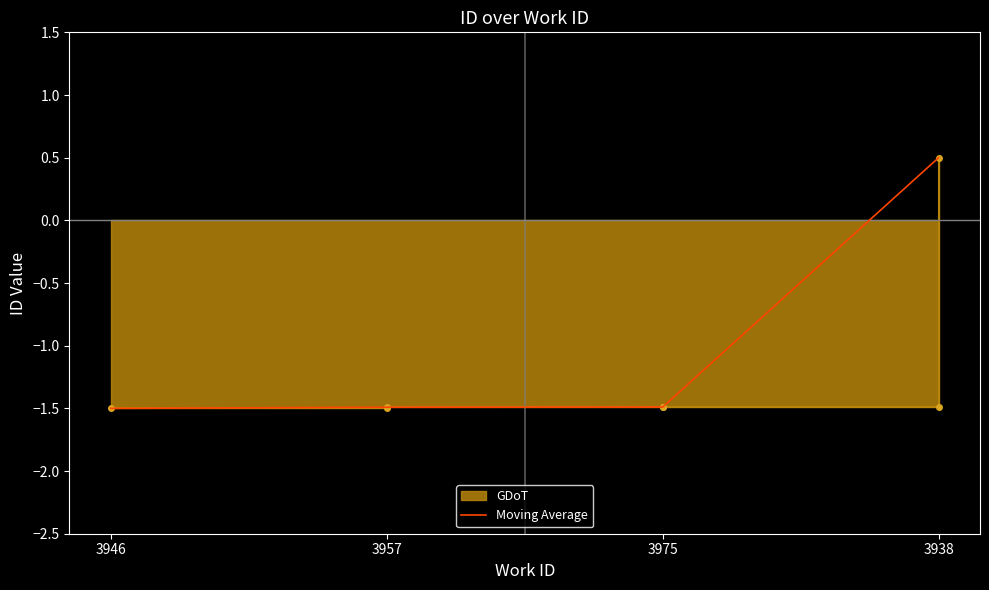

Which has a higher value, 3957 or 3938?

3938